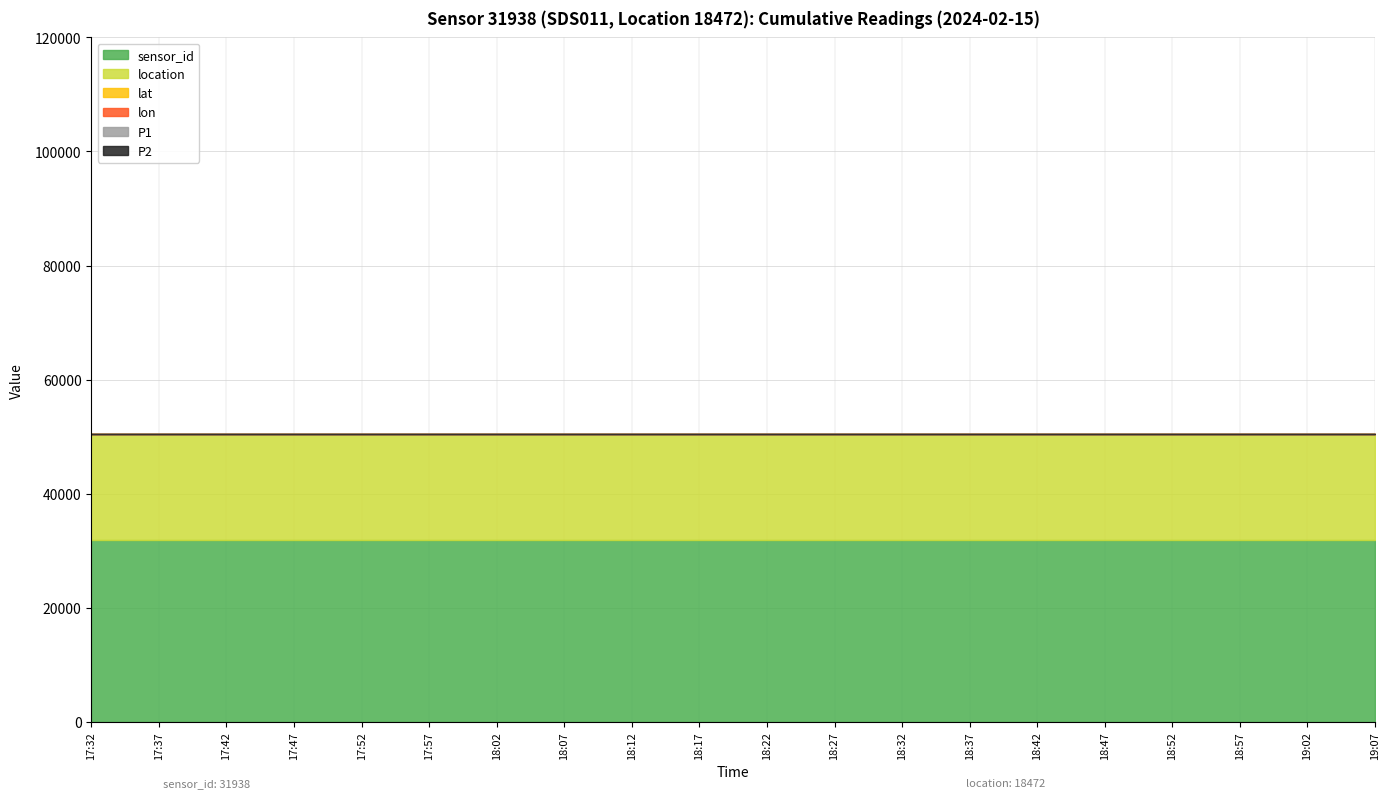

What are all the series names shown in the legend?

P1, P2, lat, lon, sensor_id, location